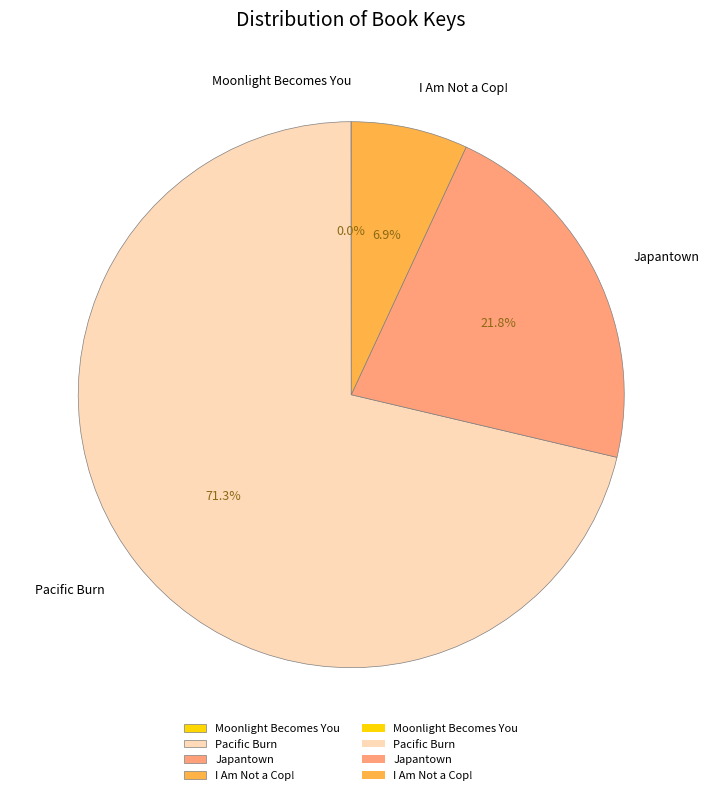

What percentage is the I Am Not a Cop! slice, to the nearest percent?

7%